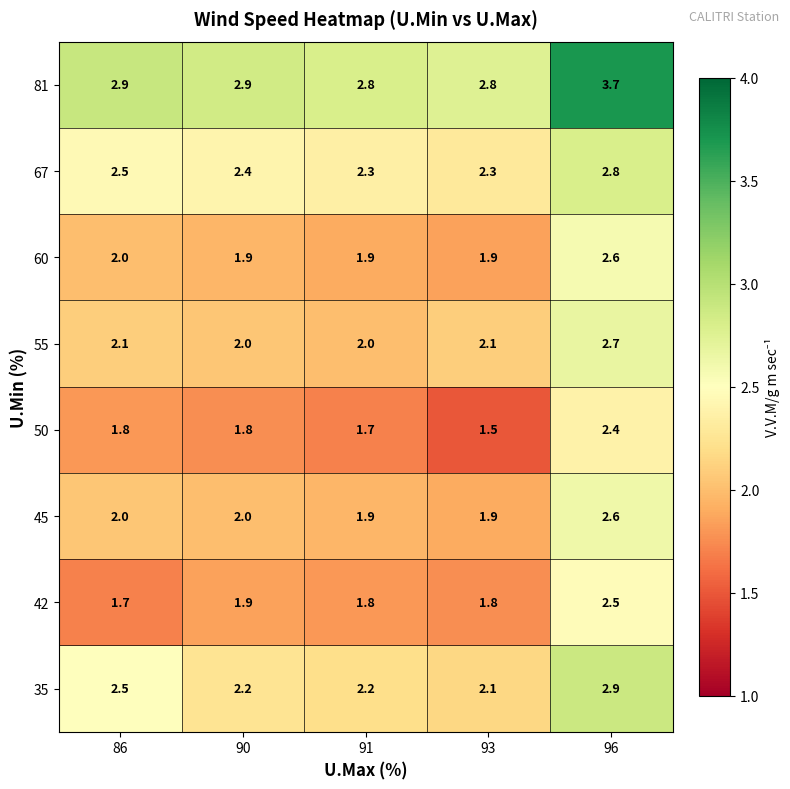

What is the difference between the highest and lowest values at 93?

1.3